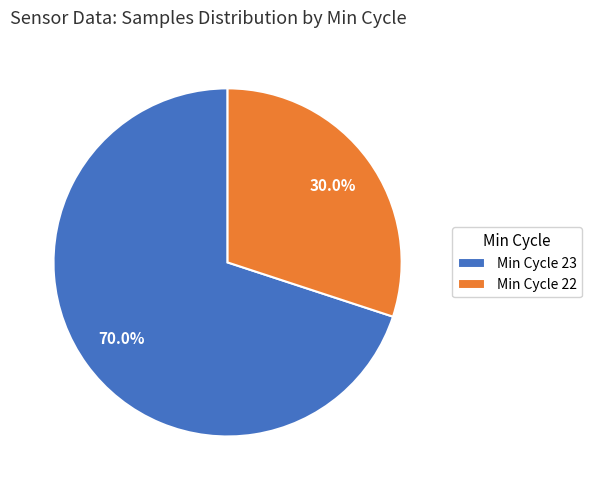

Between Min Cycle 22 and Min Cycle 23, which is larger?

Min Cycle 23